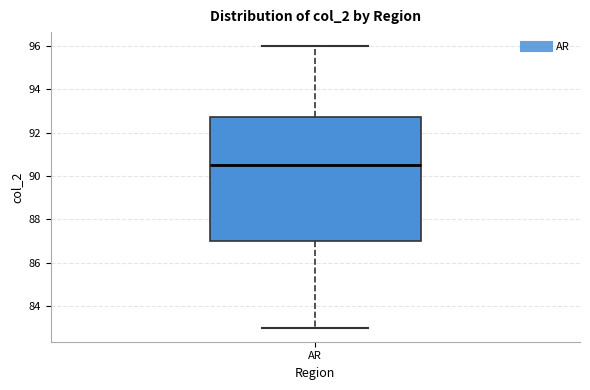

Where does the median line of the box for AR sit on the y-axis? The values are not printed on the chart, so give them approximately, as read against the axis.

90.6